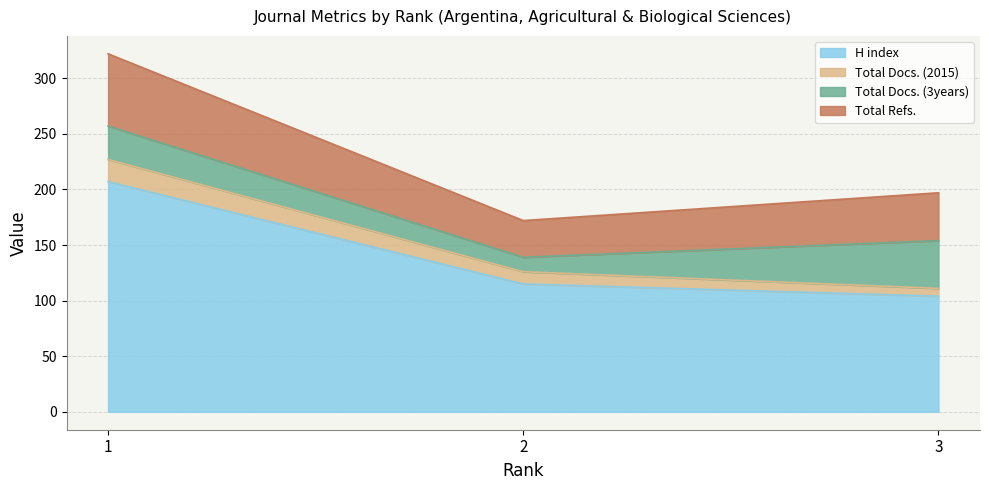

What is the highest value of the H index series?

207